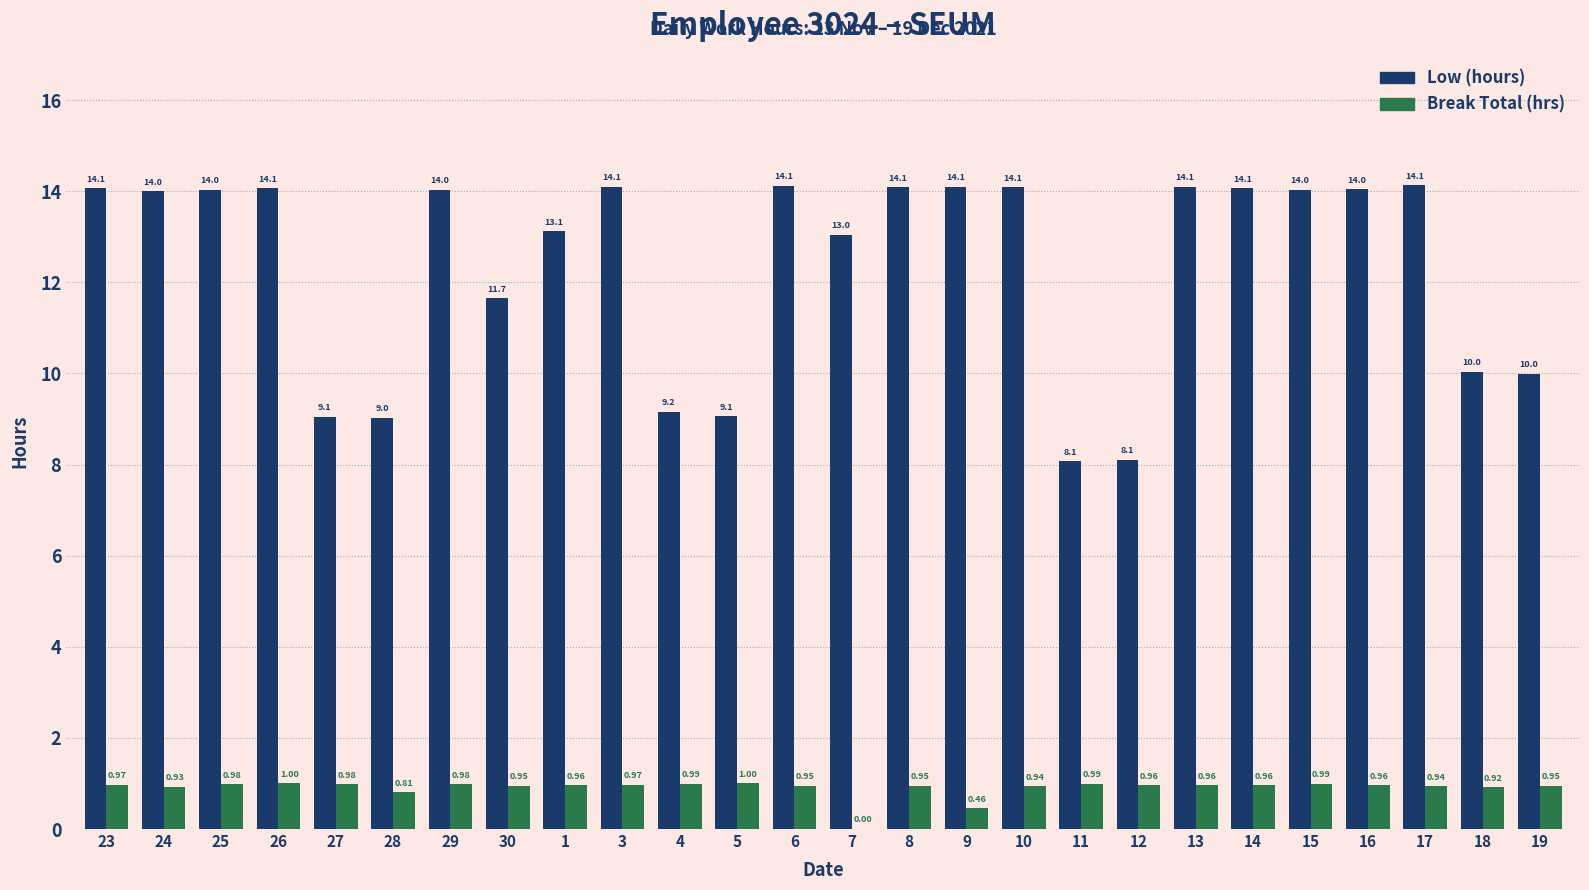

What is the sum of the Low (hours) values at 14 and 30?

25.7